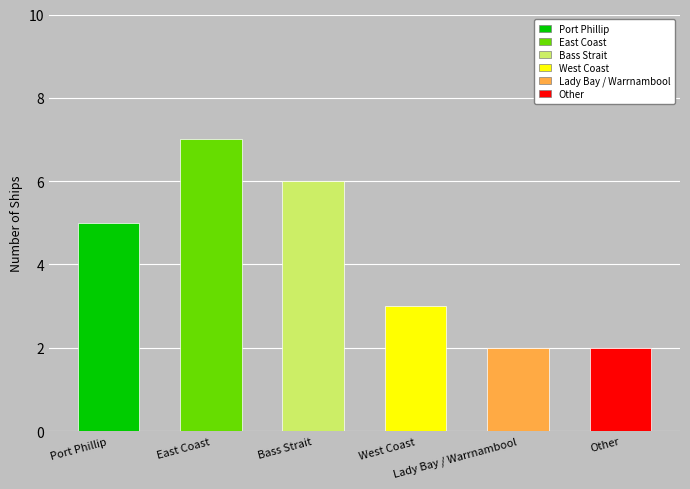

What is the maximum value shown in the chart?

7